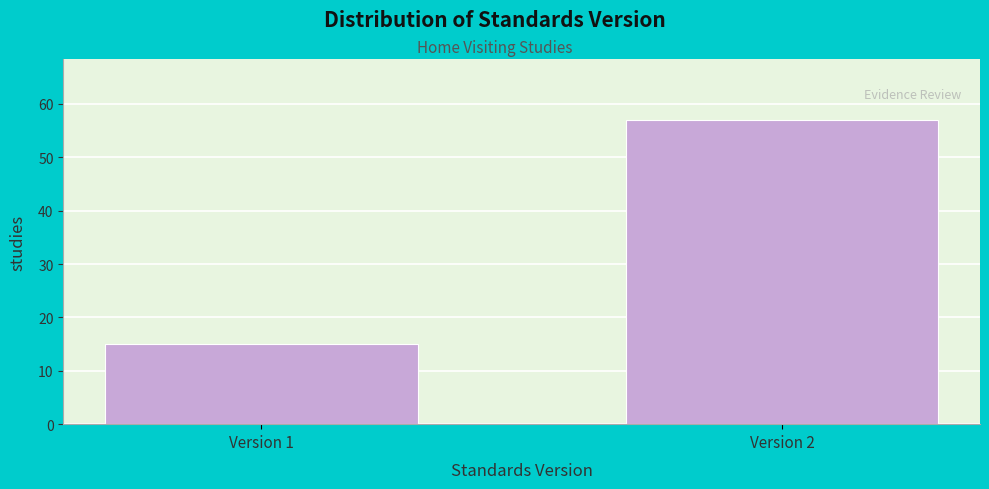

Reading left to right, transcribe all the data shown in this chart.

Version 1=15	Version 2=57